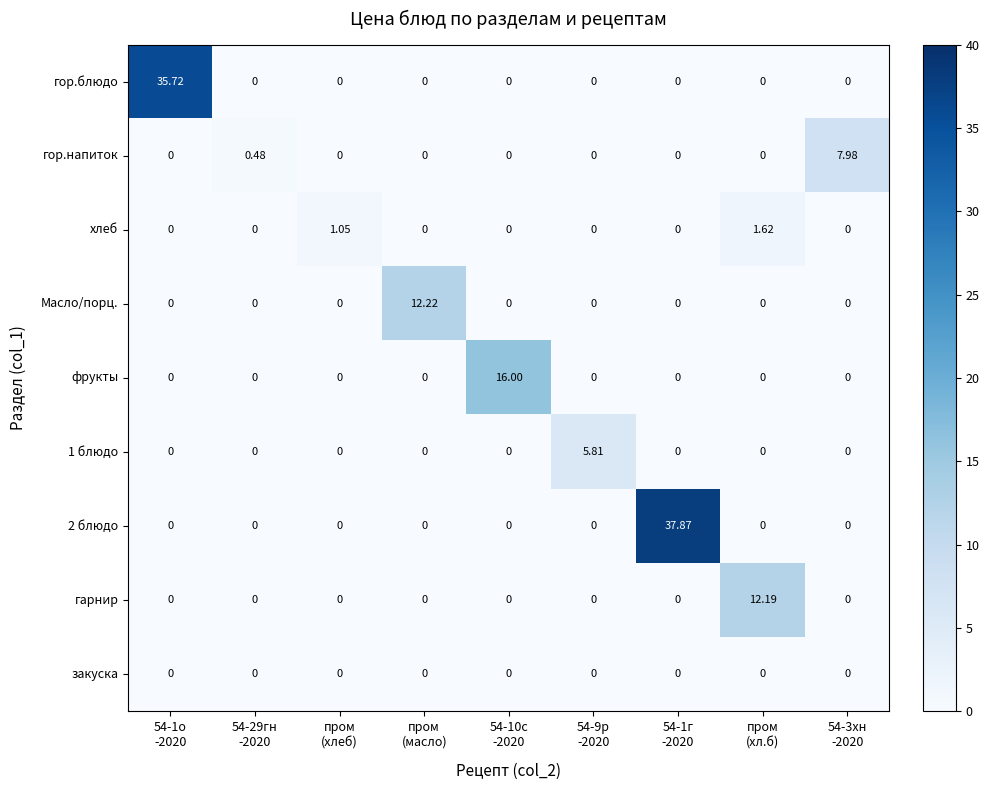

At how many categories does at least one series exceed 19?

2